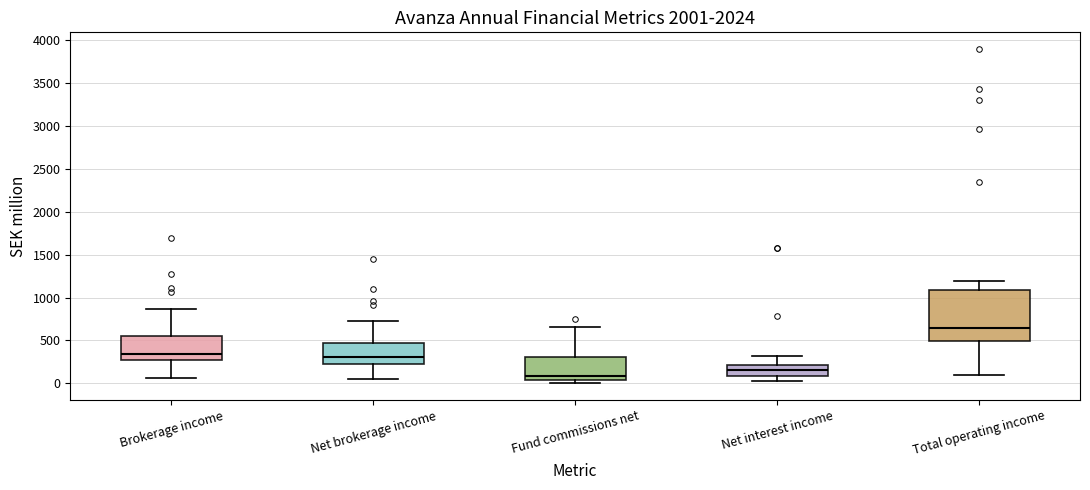

Comparing the boxes themselves (not the whiskers), which one is the tallest?

Total operating income